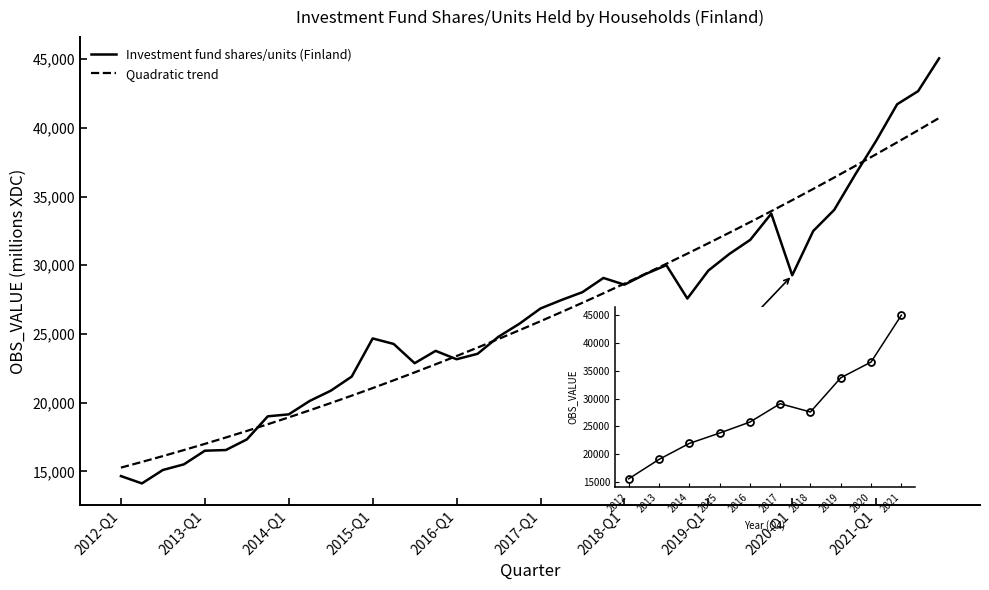

Which category has the highest value across all series?

2021-Q4